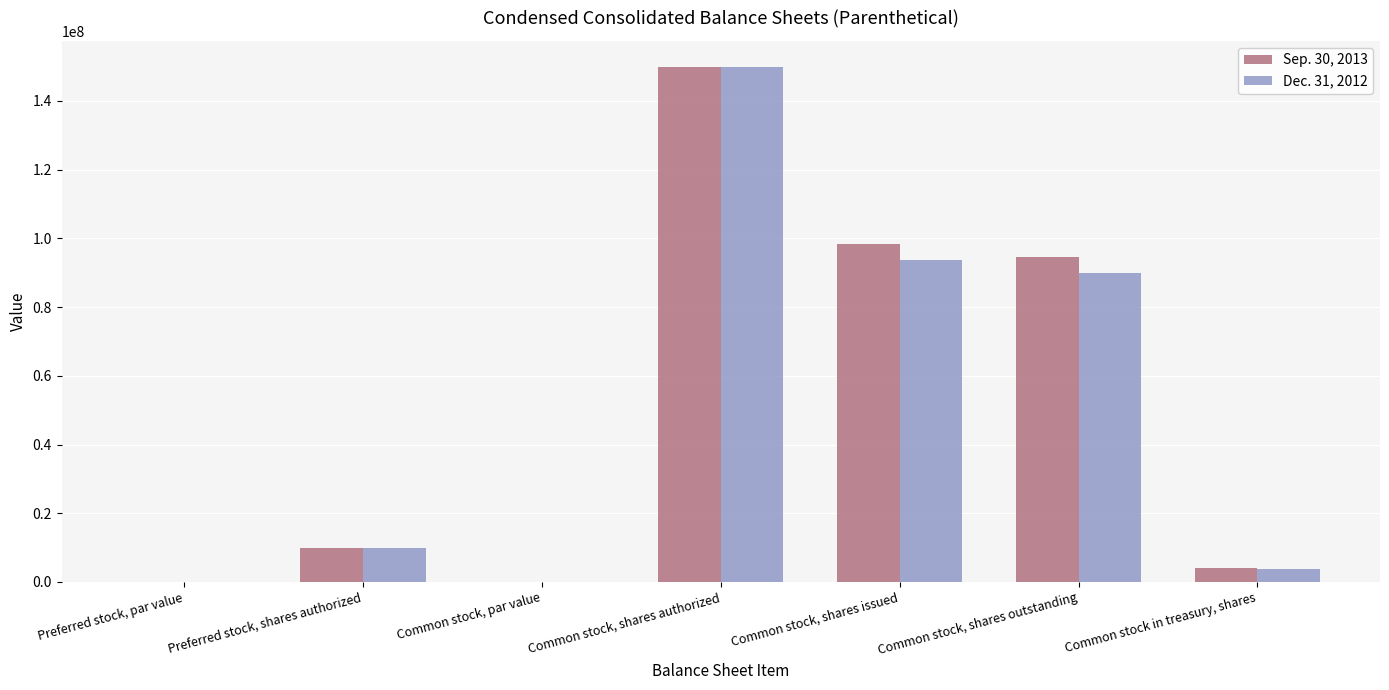

At which category is the sum across all series the highest?

Common stock, shares authorized